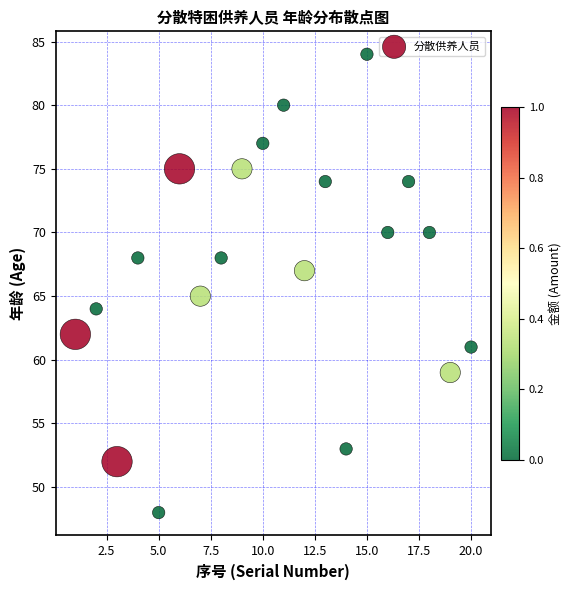

What is the range of Y values (max minus min)?

36